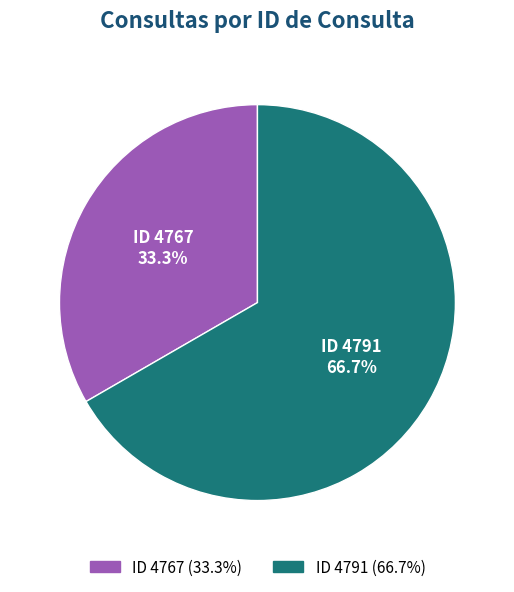

Is there a majority slice in this chart?

Yes